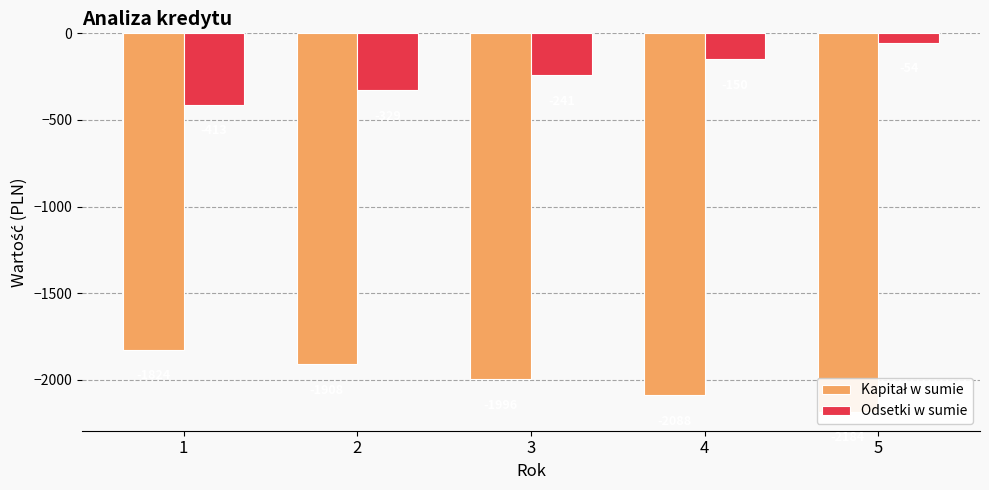

Reading right to left, transcribe all the data shown in this chart.

Kapitał w sumie: 5=-2183.6	4=-2087.7	3=-1996.0	2=-1908.3	1=-1824.5
Odsetki w sumie: 5=-53.6	4=-149.5	3=-241.2	2=-328.9	1=-412.7